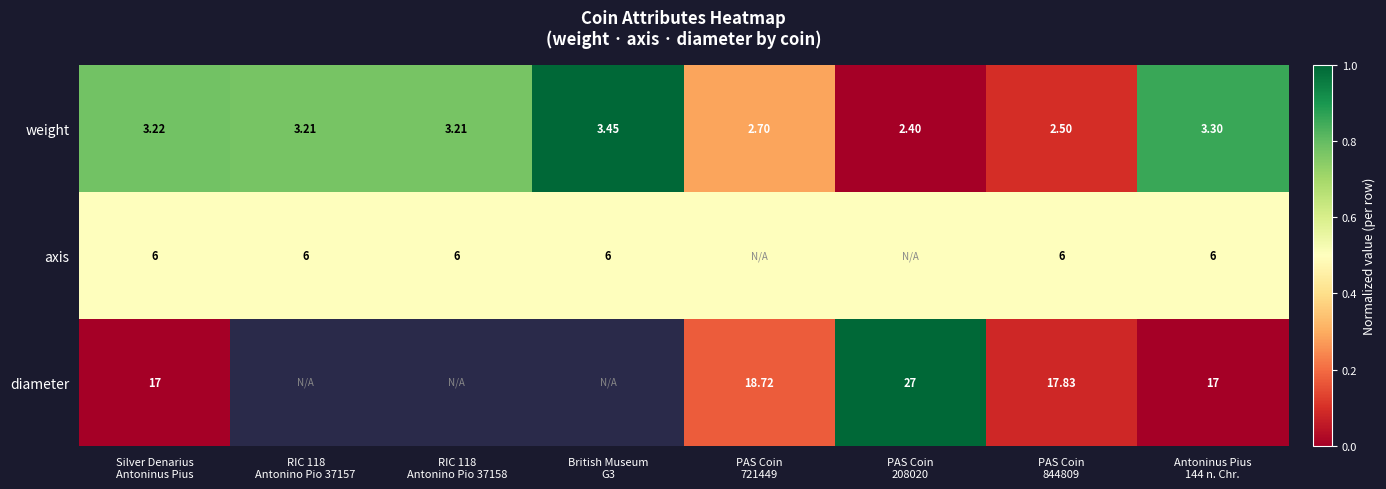

True or false: axis has a value of 0.5 at PAS Coin 208020.

True